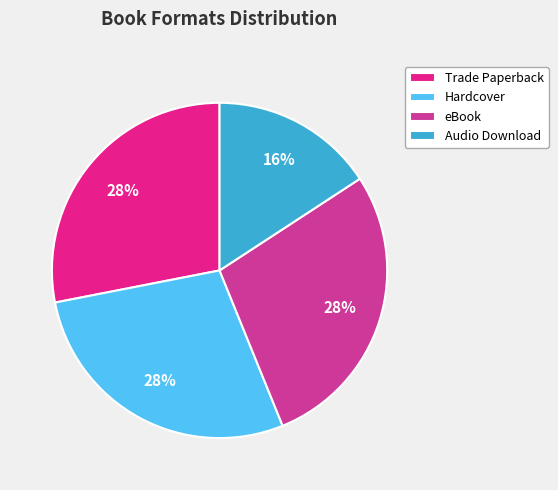

Does eBook account for over 50% of the chart?

No